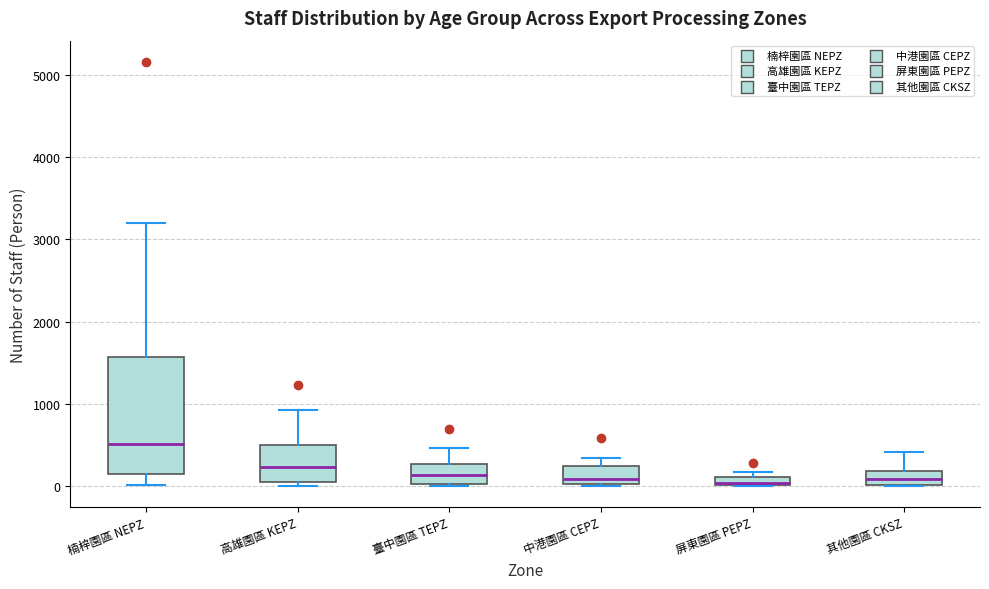

Which box's median line is the highest?

楠梓園區 NEPZ